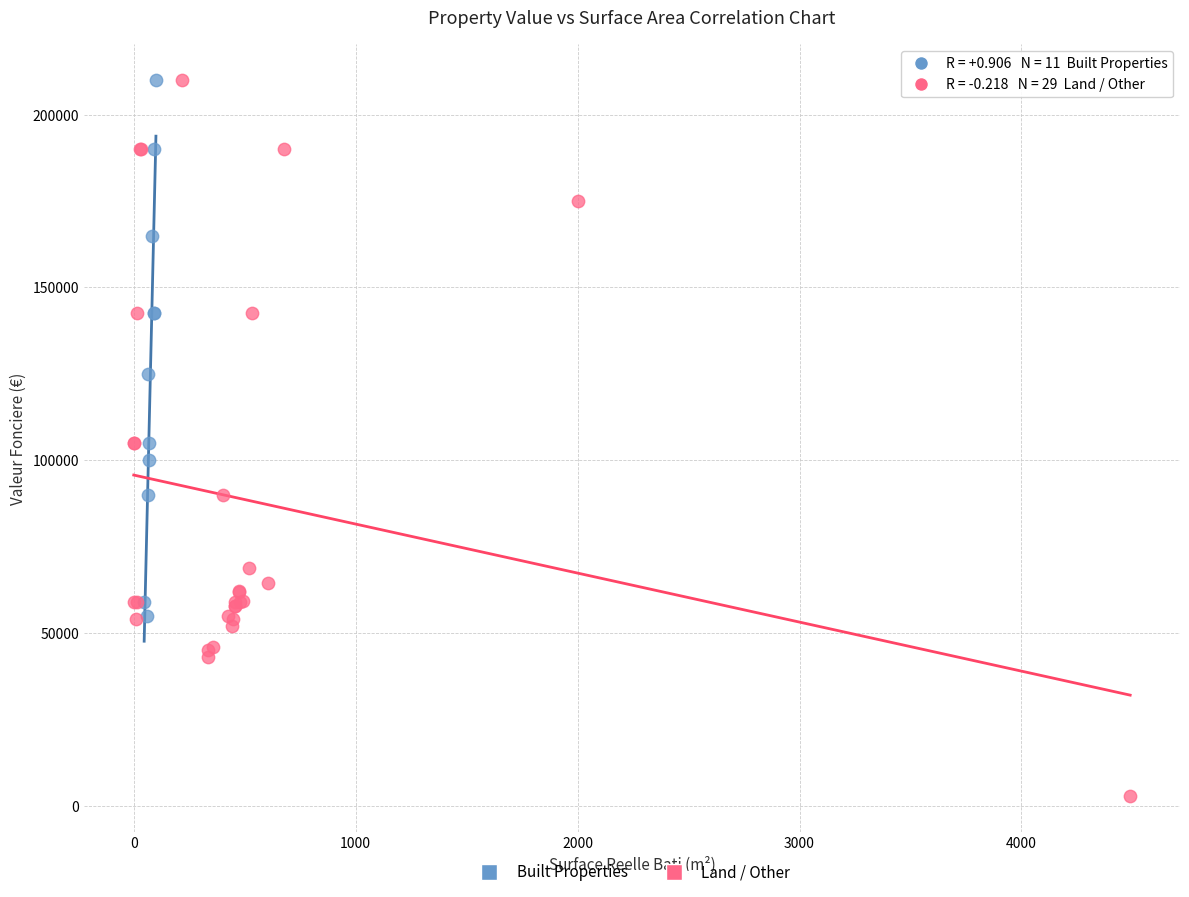

Which series has the largest Y range (max minus min)?

Land / Other